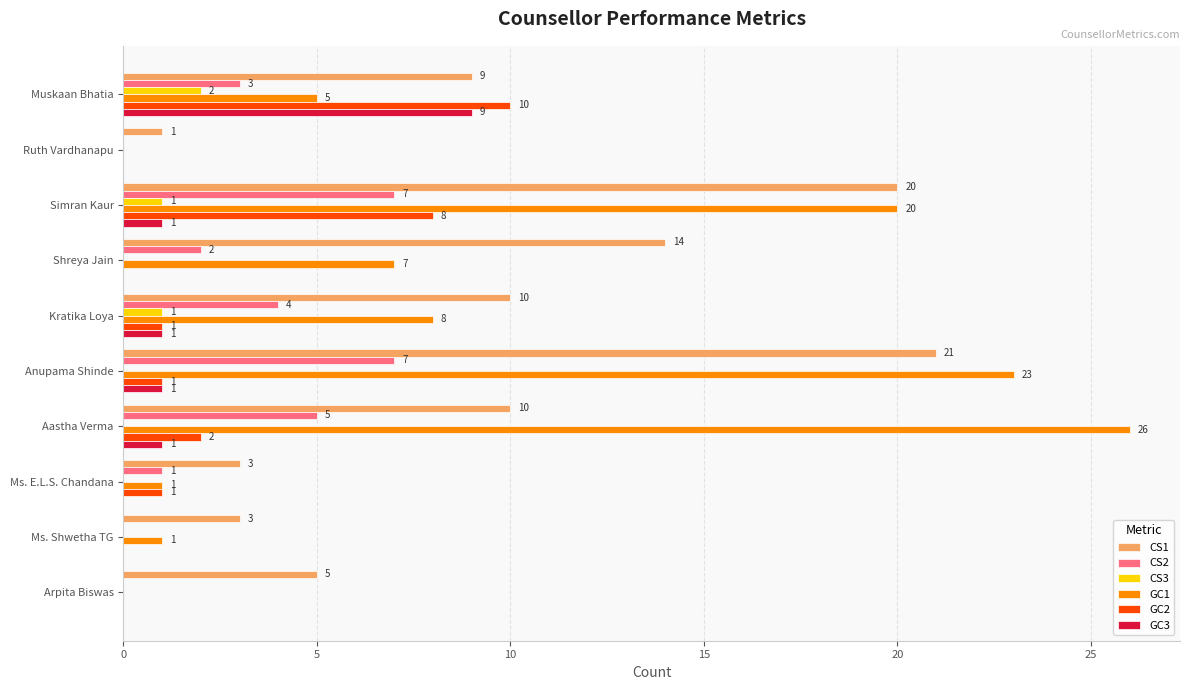

Which category has the highest value in the CS3 series?

Muskaan Bhatia